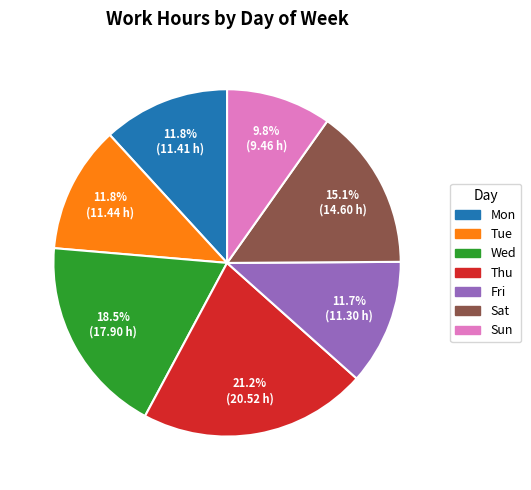

Is the sum of Tue and Fri greater than half?

No